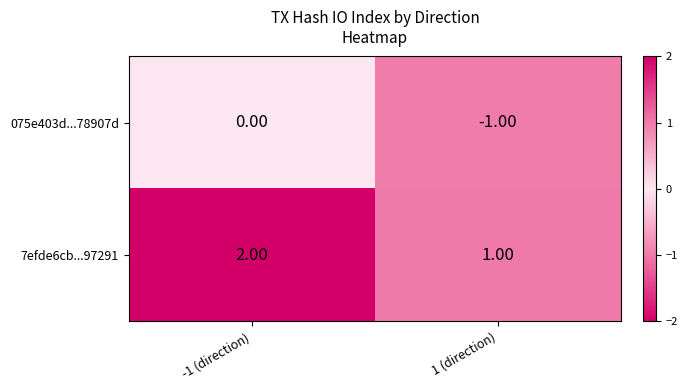

What is the sum of all 7efde6cb...97291 values?

3